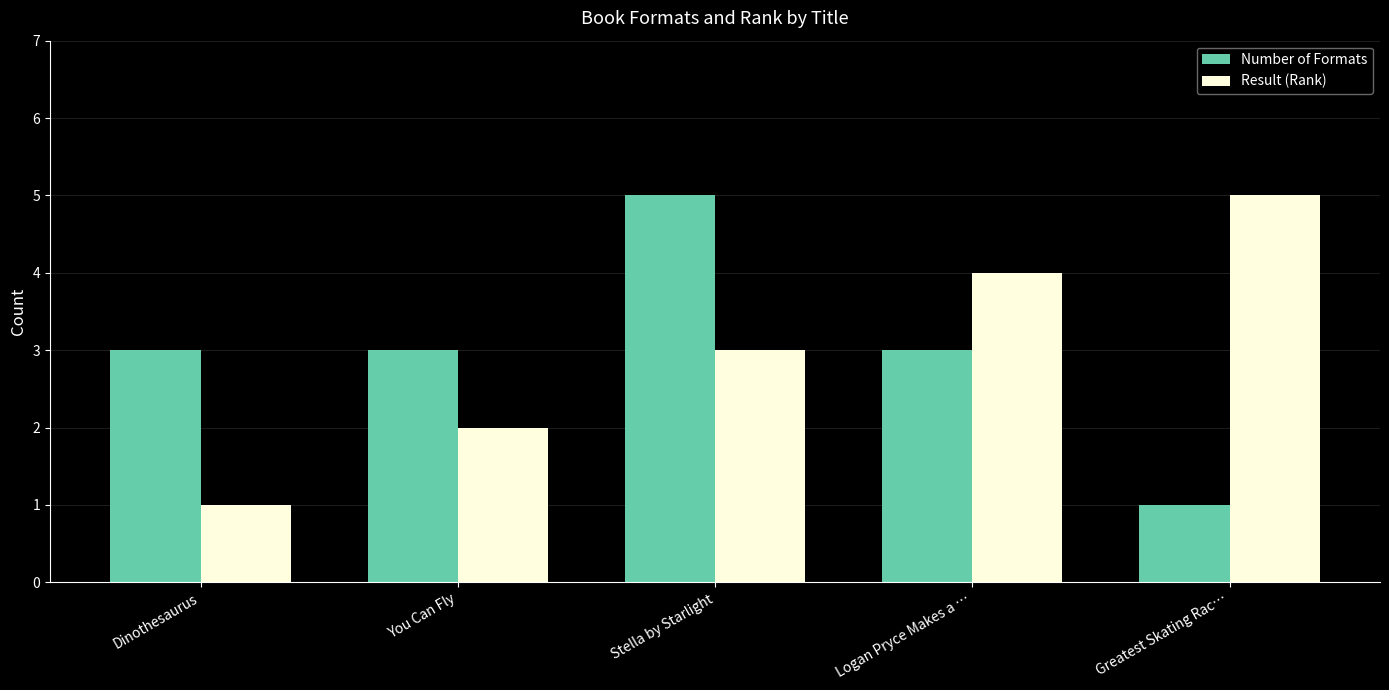

How many distinct data groups are displayed?

2